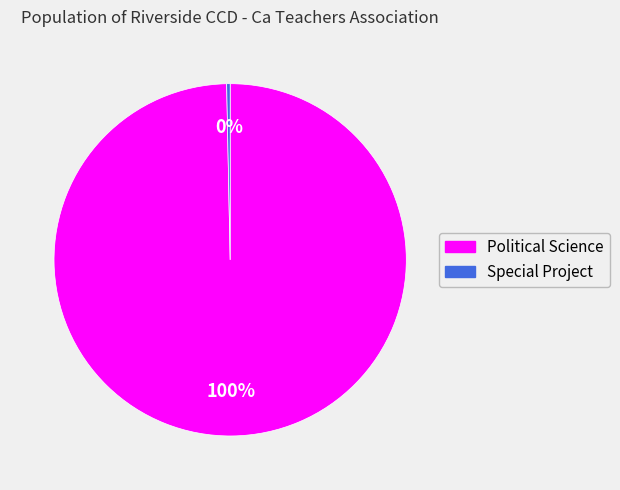

Between Political Science and Special Project, which is larger?

Political Science